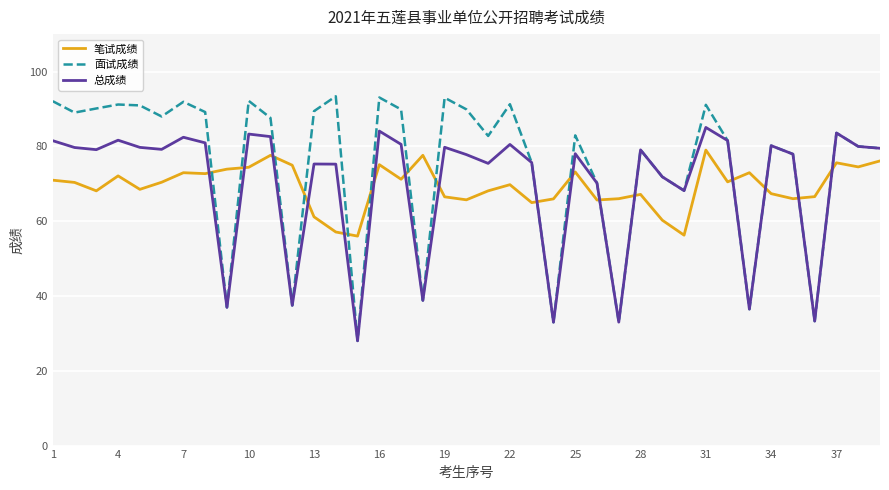

How many lines are shown in the chart?

3